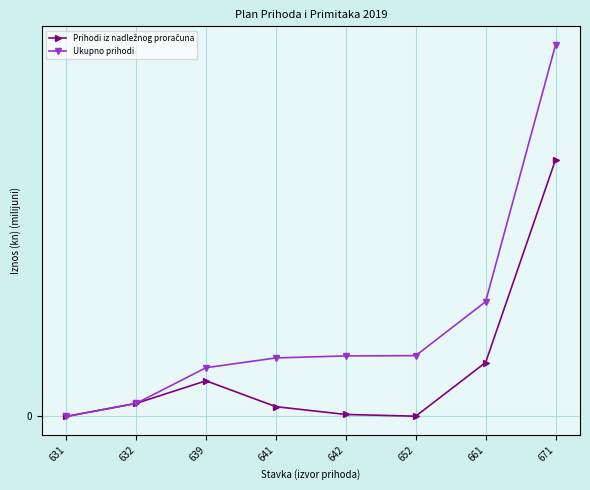

Does the chart have visible grid lines?

Yes